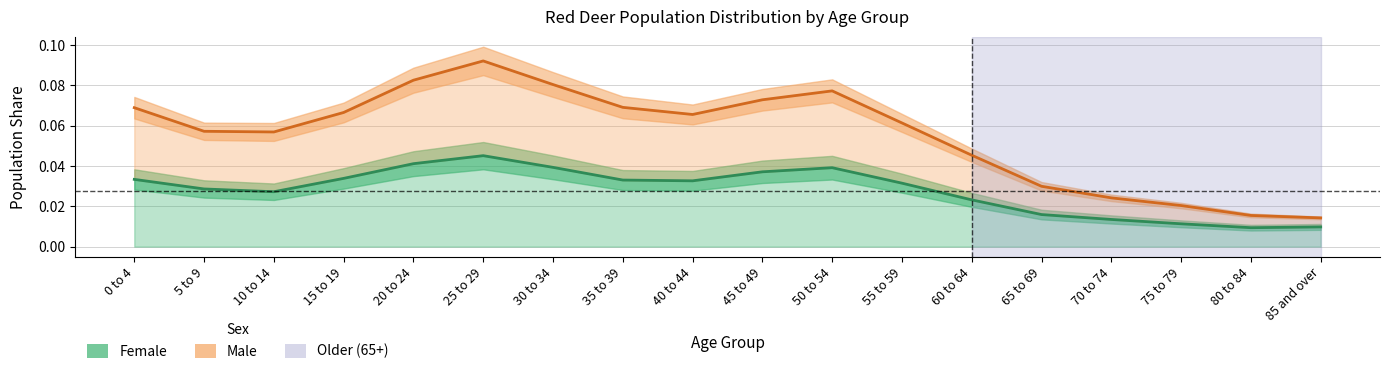

At which category does Female reach its first local valley?

10 to 14